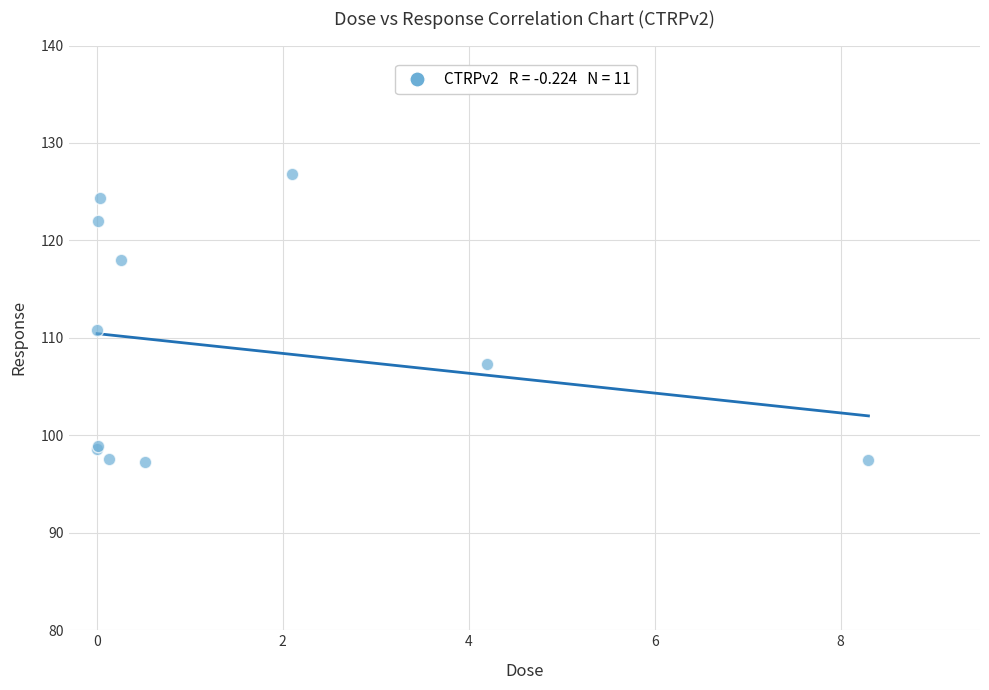

What Y value in the scatter plot is closest to 112?

110.8